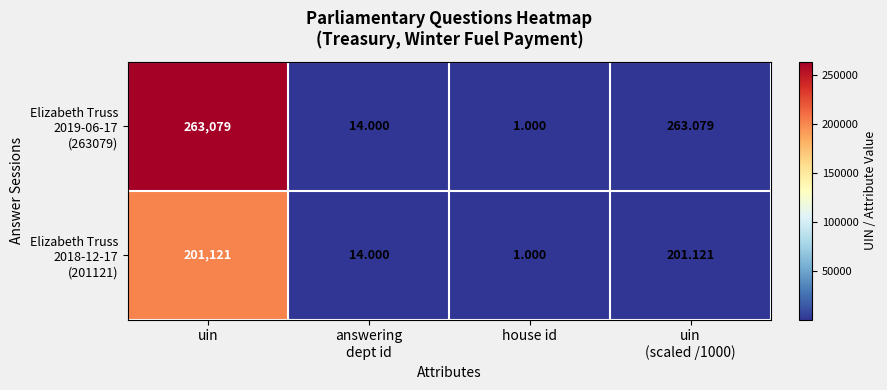

Which category has the lowest value across all series?

house id